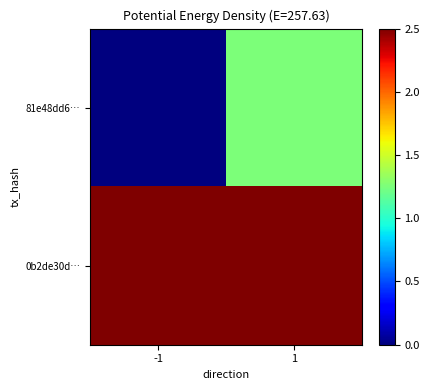

Reading left to right, extract all data points from this chart.

81e48dd6…: -1=0.0	1=1.2
0b2de30d…: -1=2.5	1=2.5